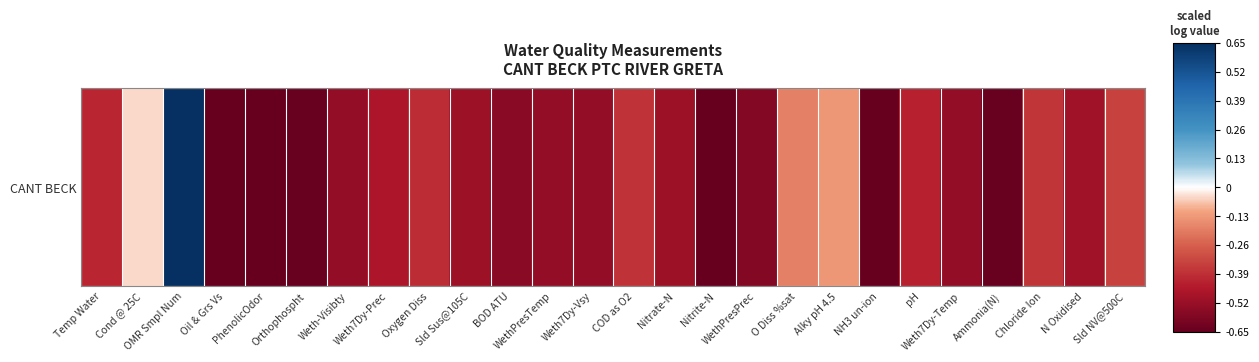

What is the minimum value shown in the chart?

-0.7